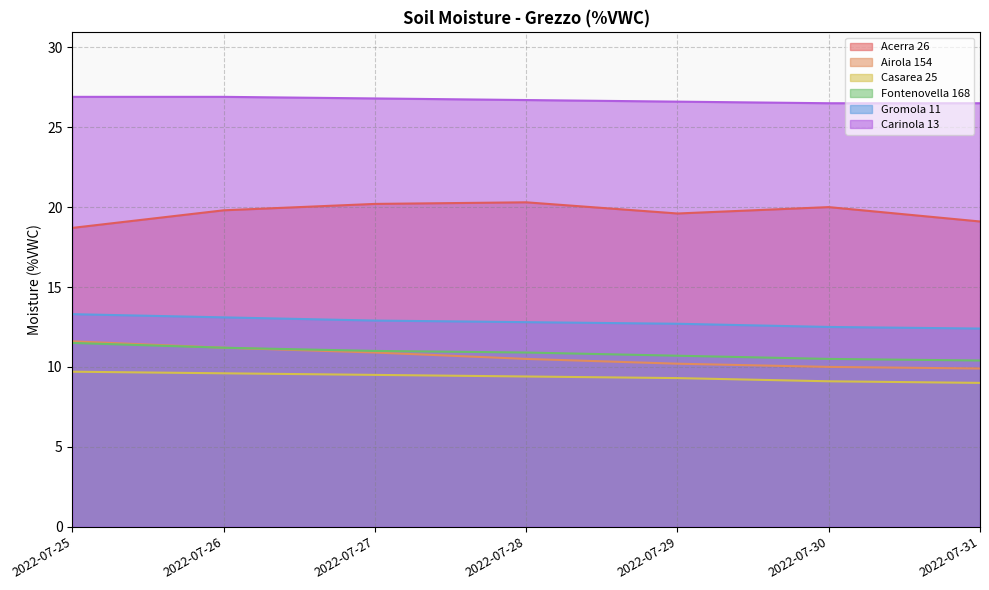

List the labels in order of Fontenovella 168 value, smallest first.

2022-07-31, 2022-07-30, 2022-07-29, 2022-07-28, 2022-07-27, 2022-07-26, 2022-07-25